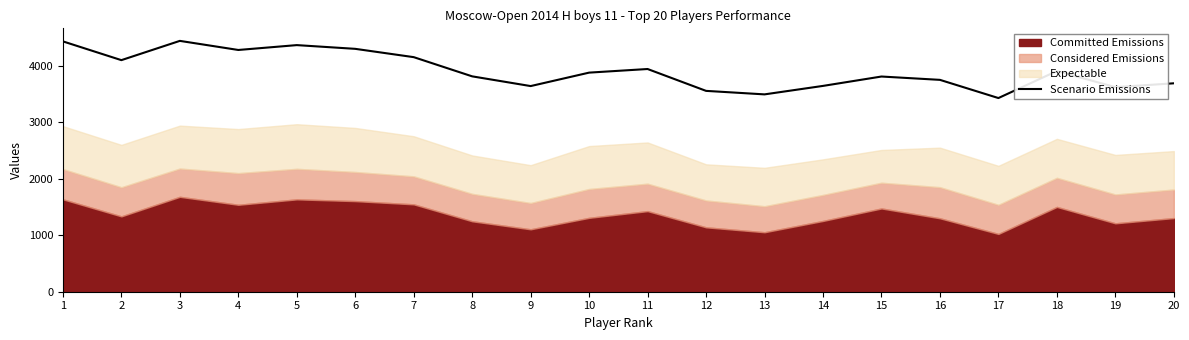

What is the change in value from 10 to 15?

-69